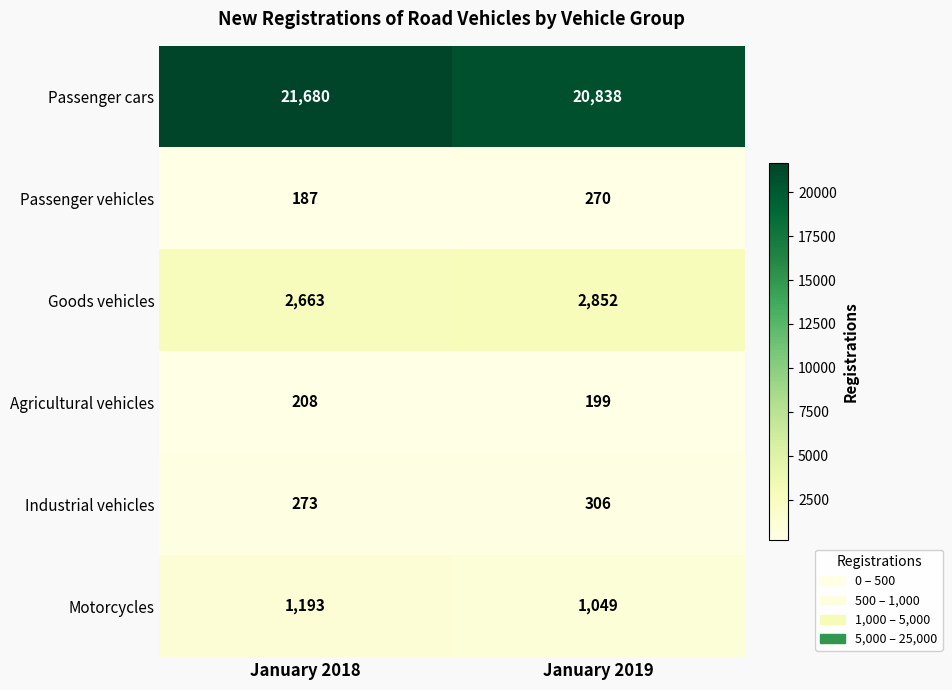

What is the greatest value displayed?

21680